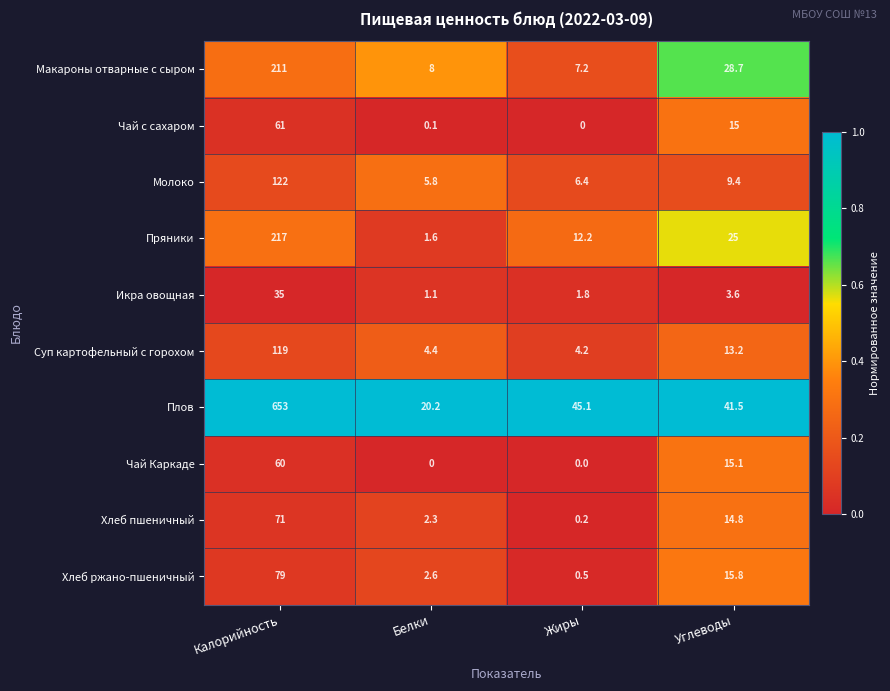

What is the total value across all series at Жиры?

77.6